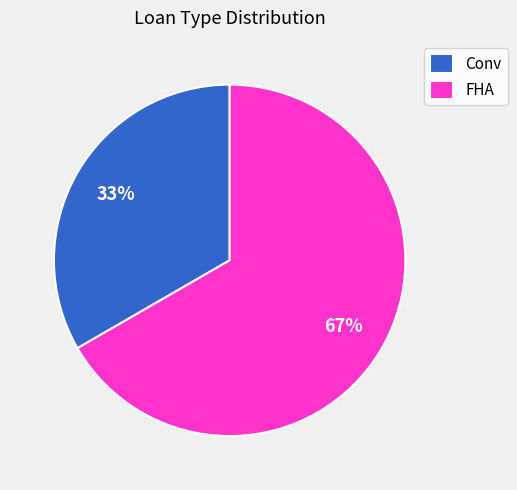

Which slice represents more than half of the pie?

FHA